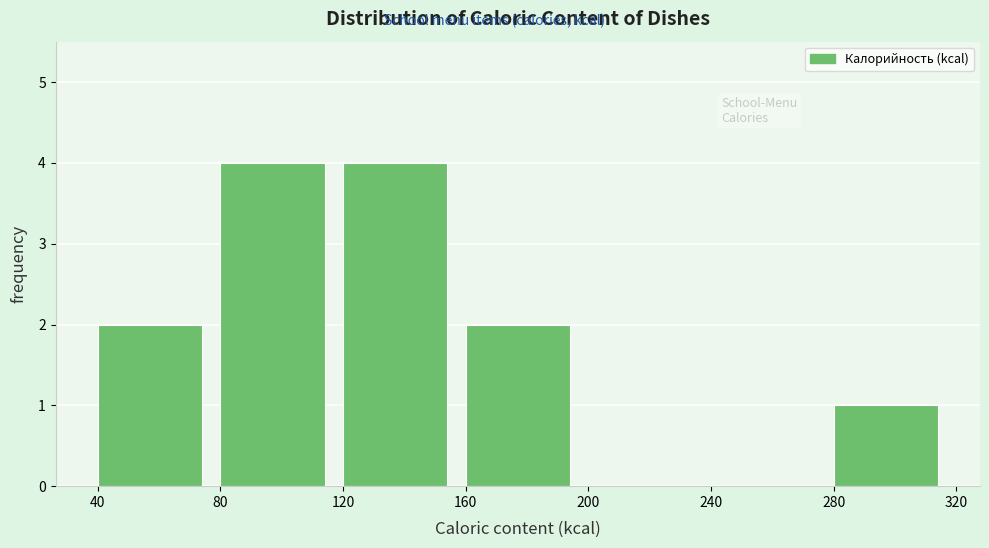

Reading left to right, transcribe this chart: for each bar, give the range it covers on the x-axis and its height. The values are not printed on the chart, so give them approximately, as read against the axis.

40 to 80: 2
80 to 120: 4
120 to 160: 4
160 to 200: 2
200 to 240: 0
240 to 280: 0
280 to 320: 1